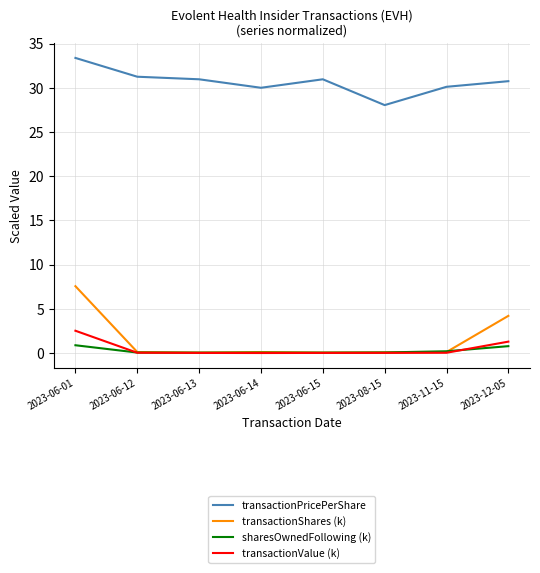

True or false: transactionPricePerShare has a value of 17.2 at 2023-06-13.

False